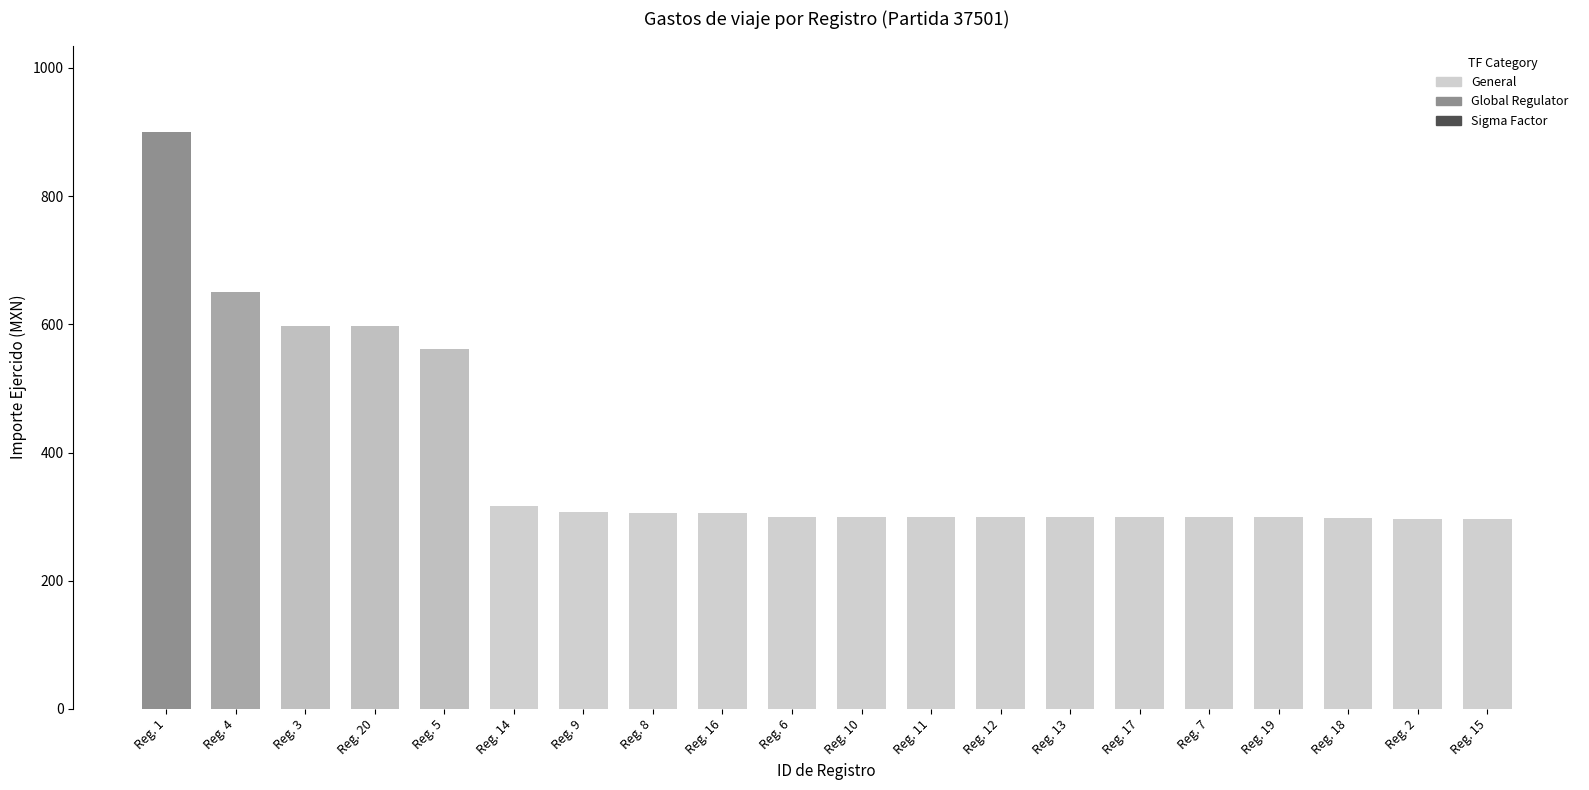

What is the average value?

392